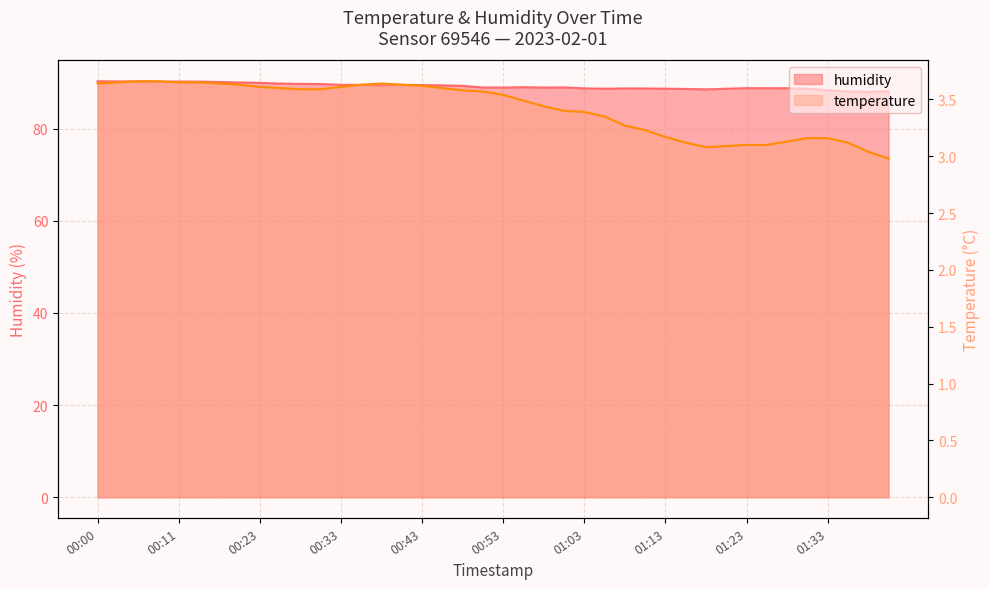

True or false: temperature and humidity cross at least once.

False